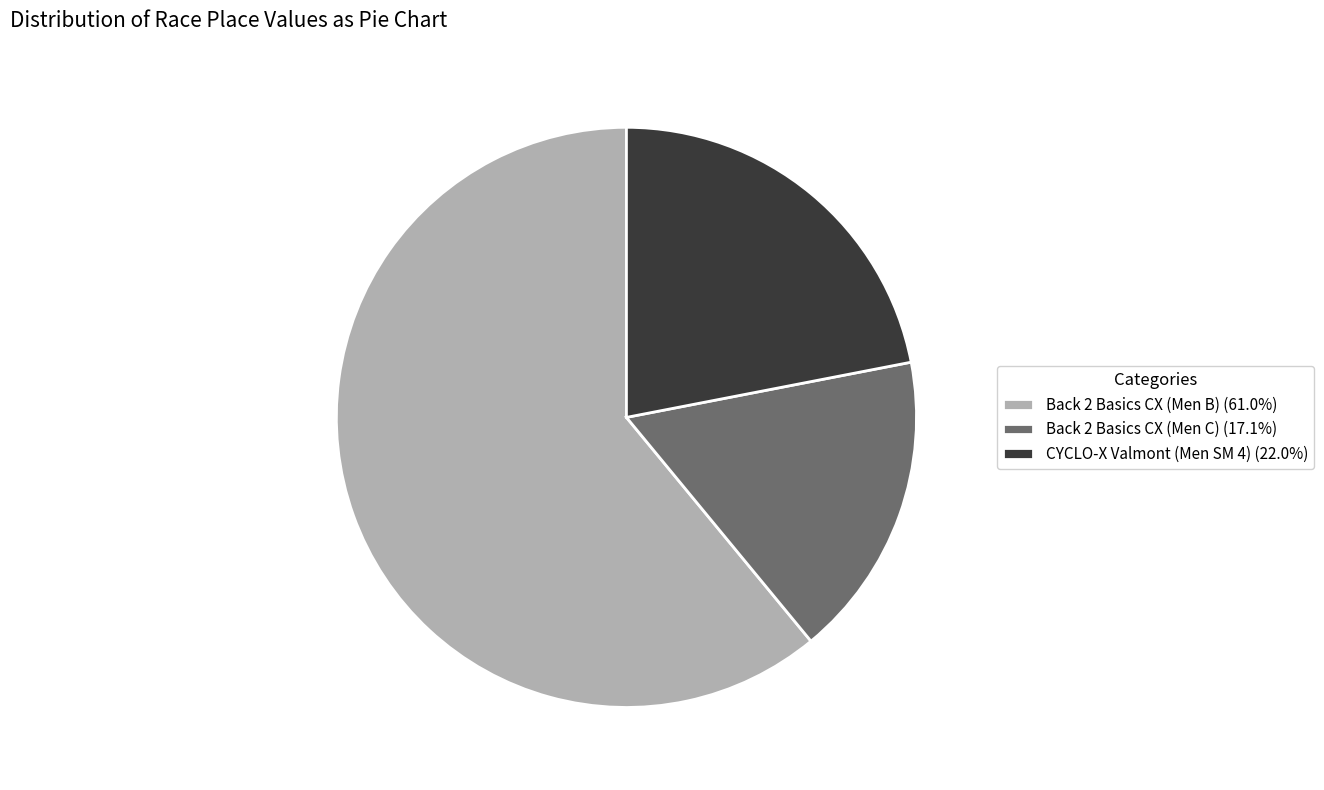

Do Back 2 Basics CX (Men B) (61.0%) and Back 2 Basics CX (Men C) (17.1%) together represent more than half of the pie?

Yes